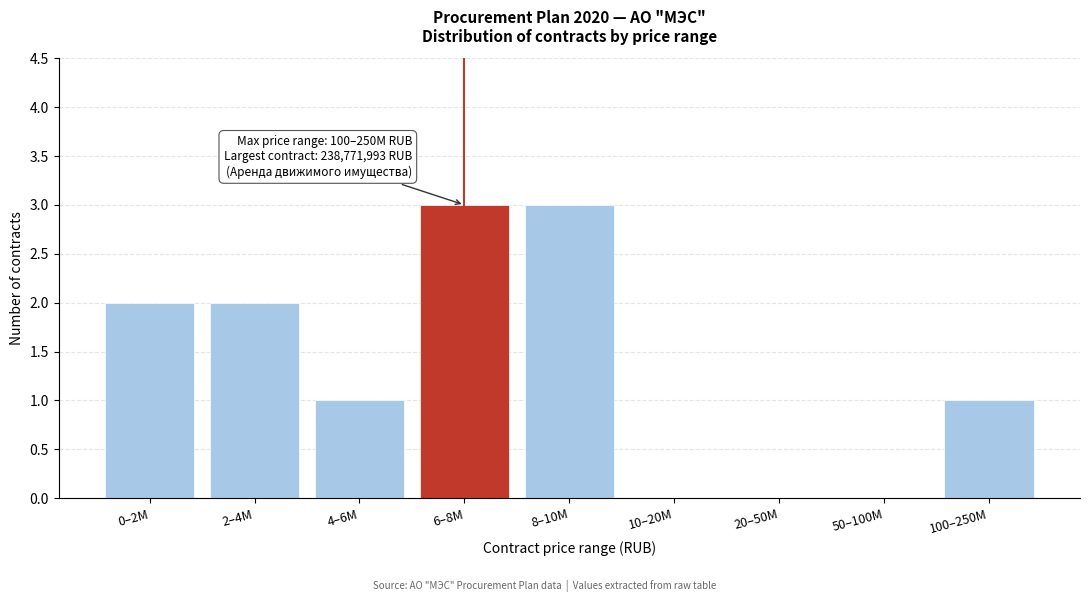

Reading right to left, extract all data points from this chart.

100–250M=1	50–100M=0	20–50M=0	10–20M=0	8–10M=3	6–8M=3	4–6M=1	2–4M=2	0–2M=2